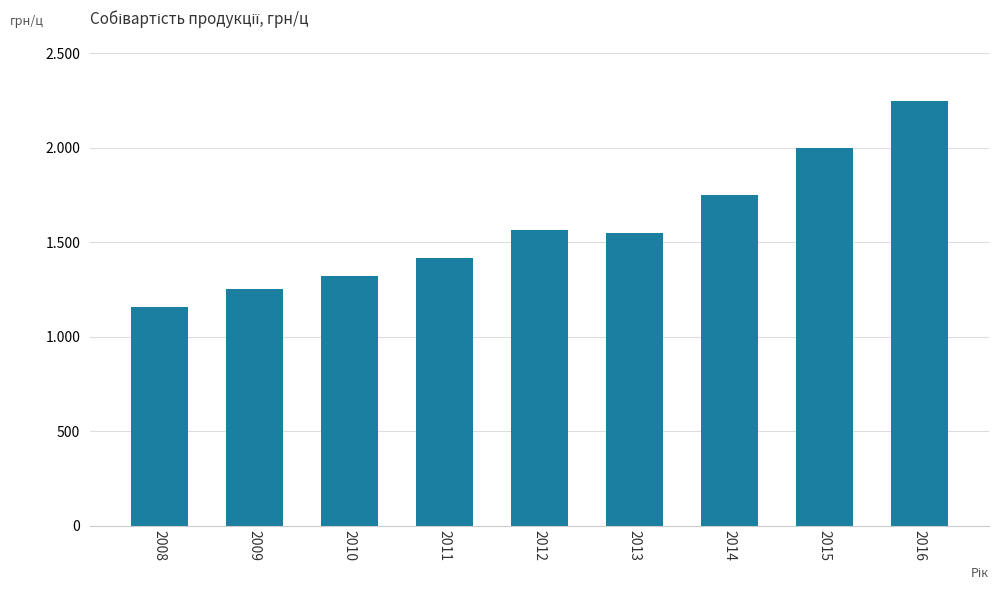

The chart shows a value of 1417.6 at 2011. True or false?

True